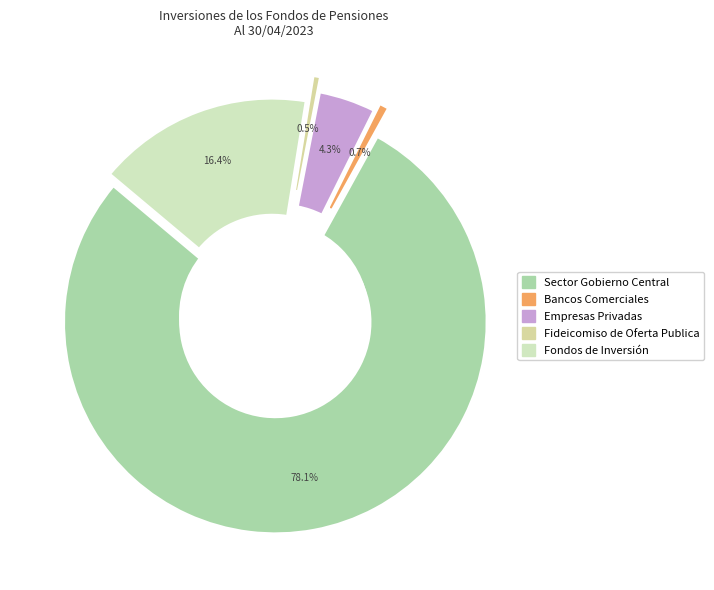

How many slices are in this pie chart?

5